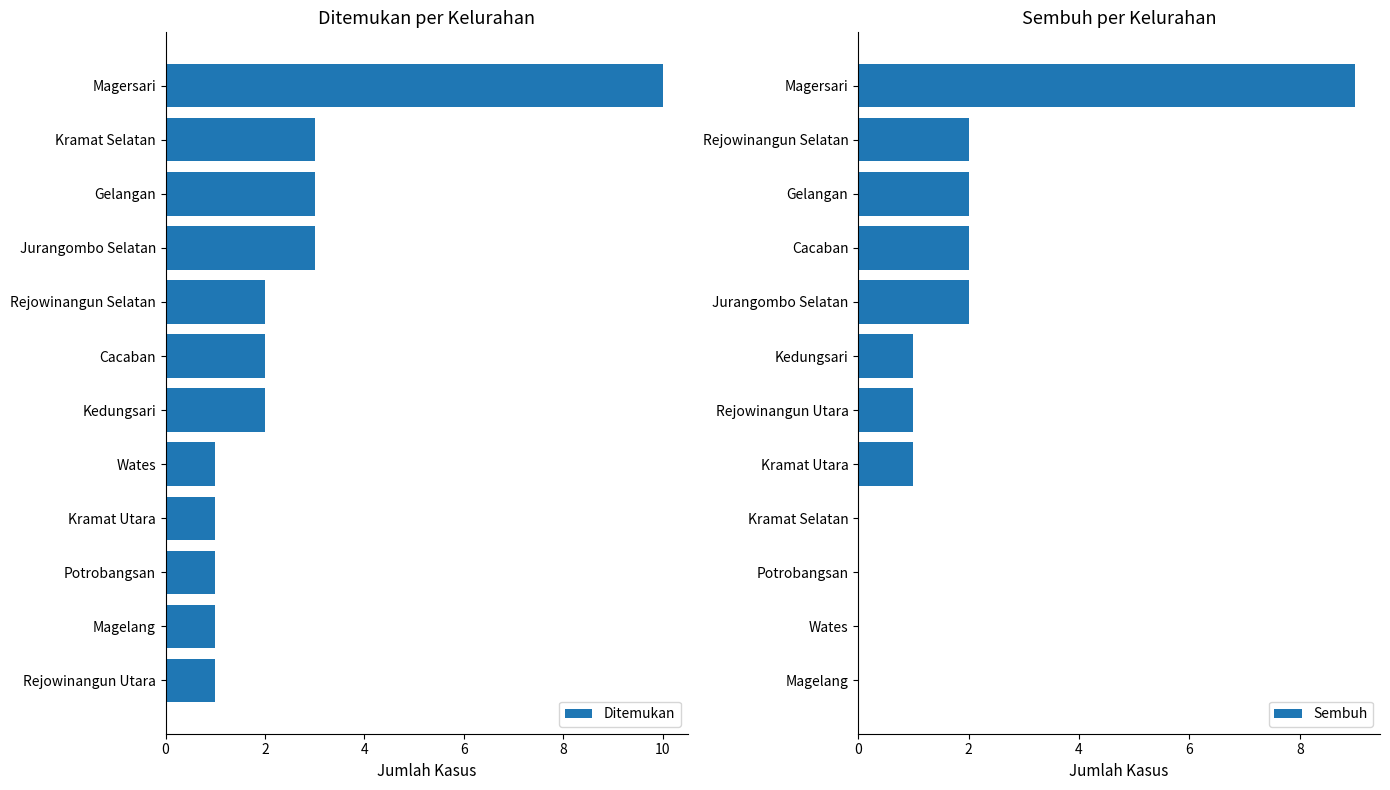

What is the sum of the Ditemukan values at Gelangan and Cacaban?

5